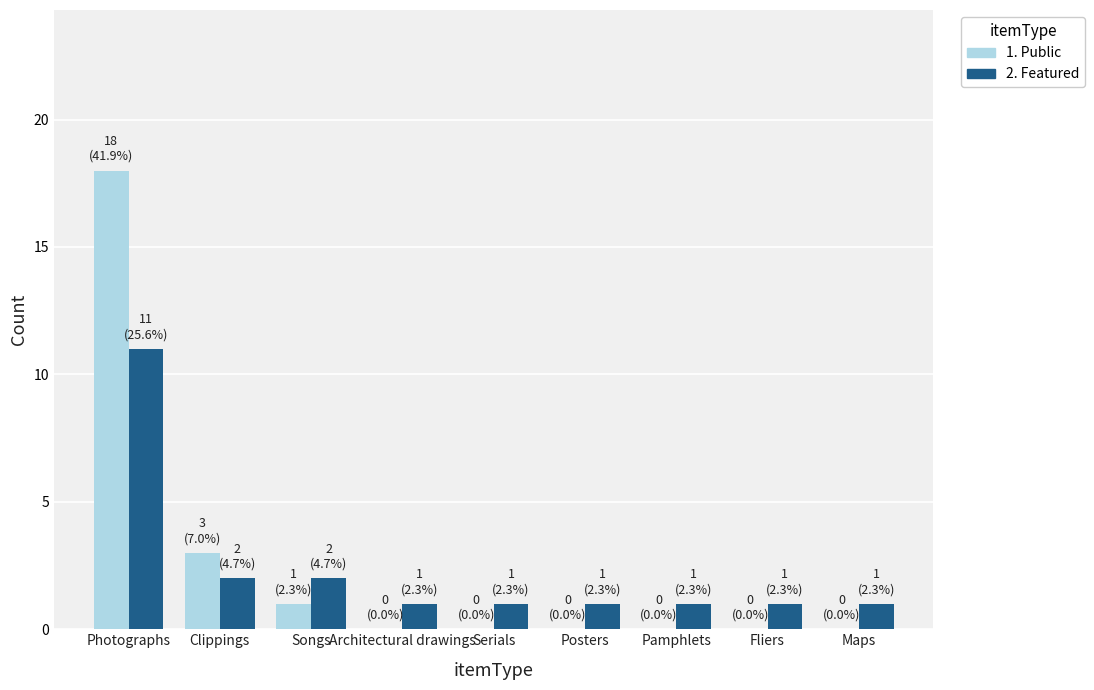

Between Photographs and Songs, which series saw the biggest shift?

1. Public